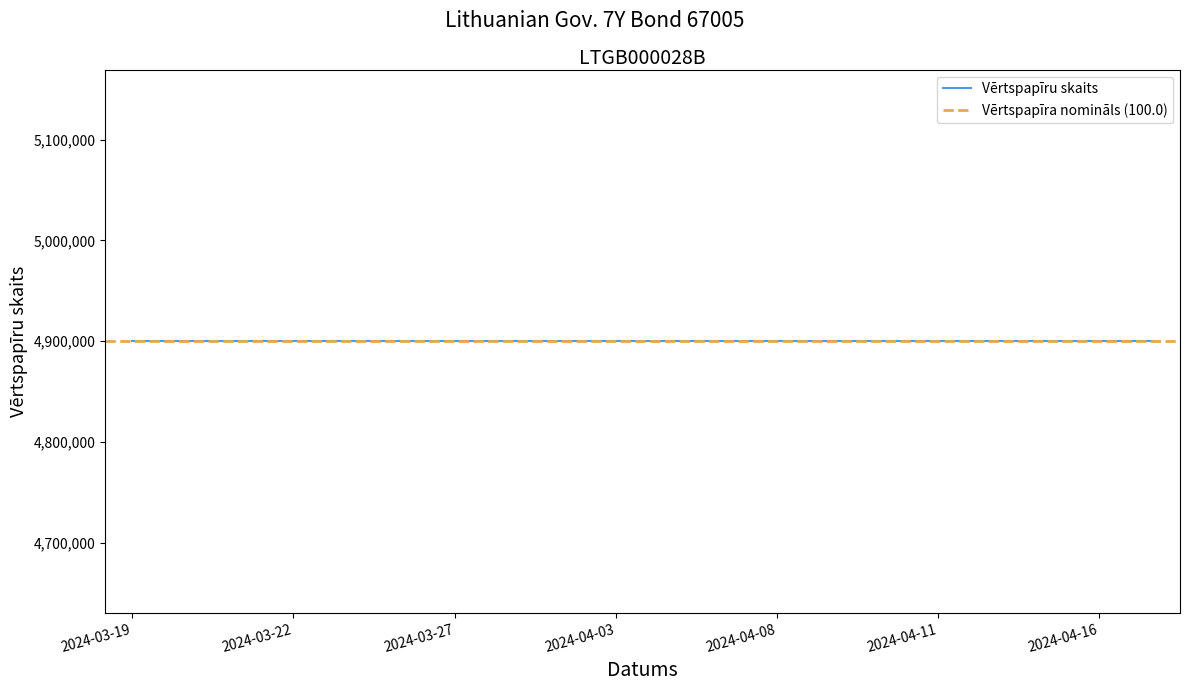

True or false: Vērtspapīra nomināls has more than 0 interior local peaks.

False